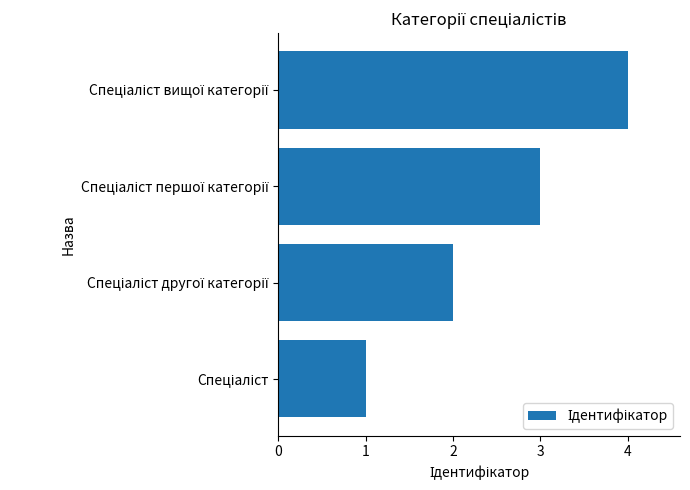

What is the sum of all values?

10